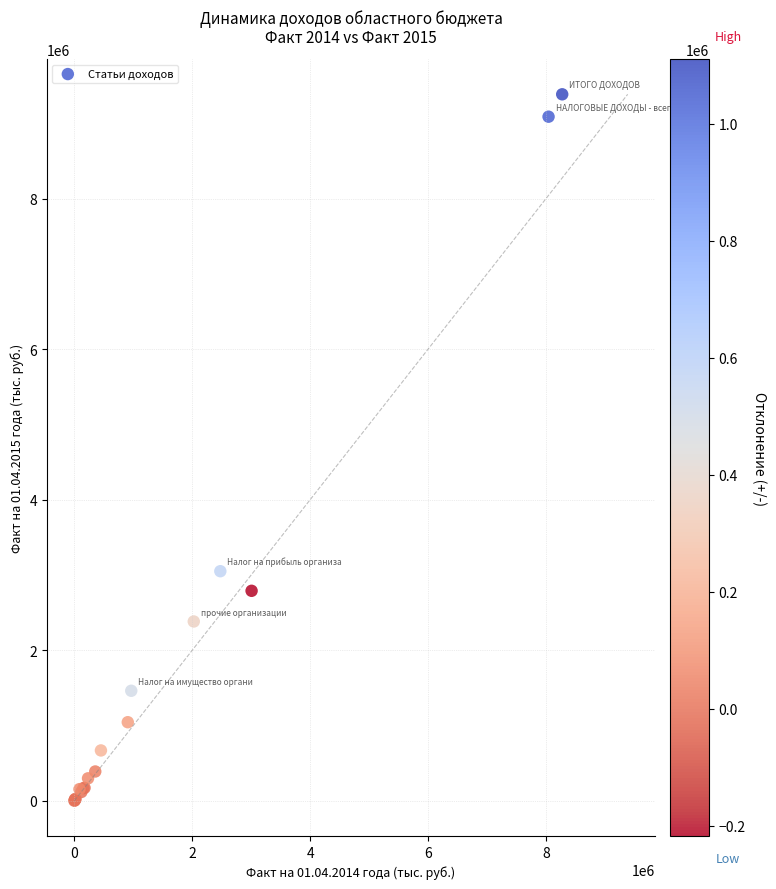

What Y value in the scatter plot is closest to 4694377?

3050419